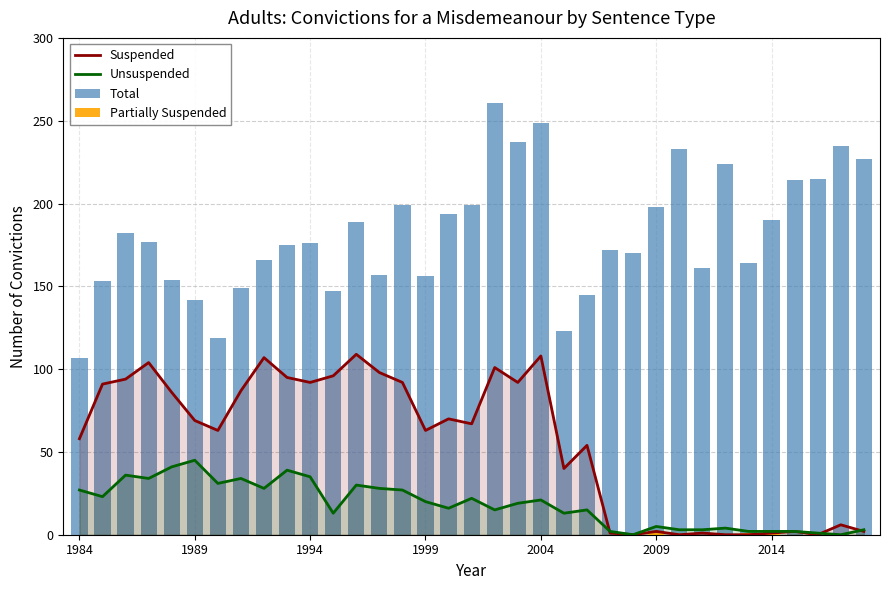

What is the value of the Total bar at the 9th from the left?

166